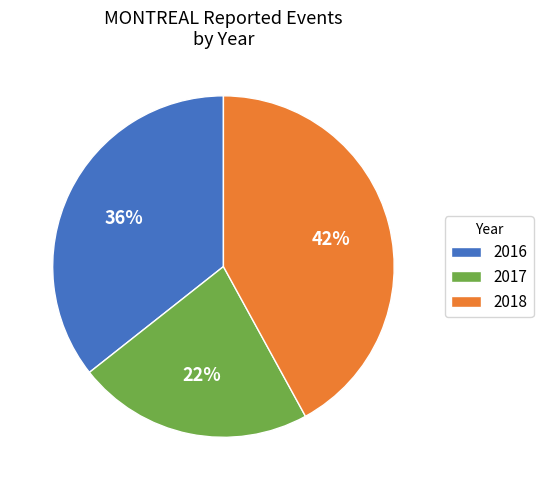

Which has a higher value, 2016 or 2018?

2018